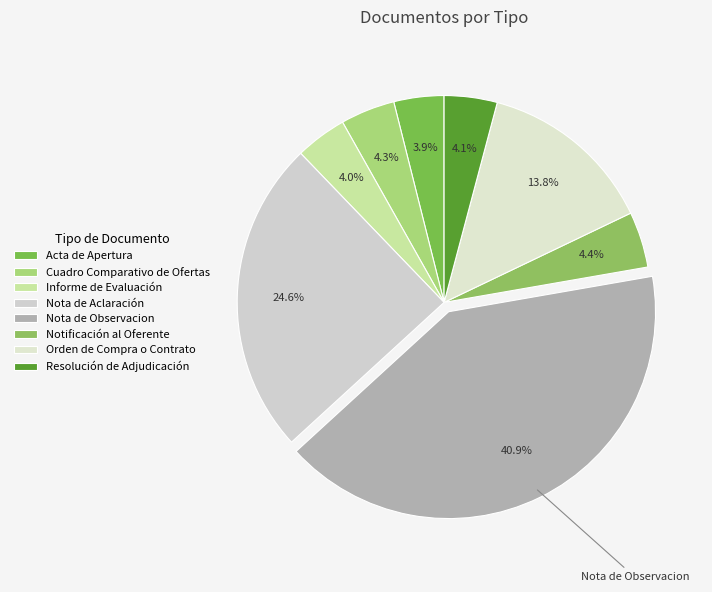

What is the largest slice in the pie chart?

Nota de Observacion